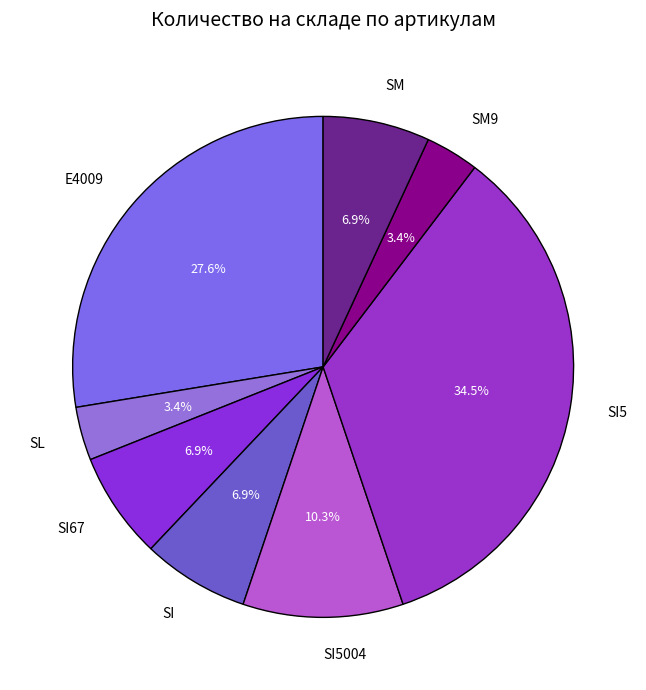

Does SI67 represent more than half of the total?

No